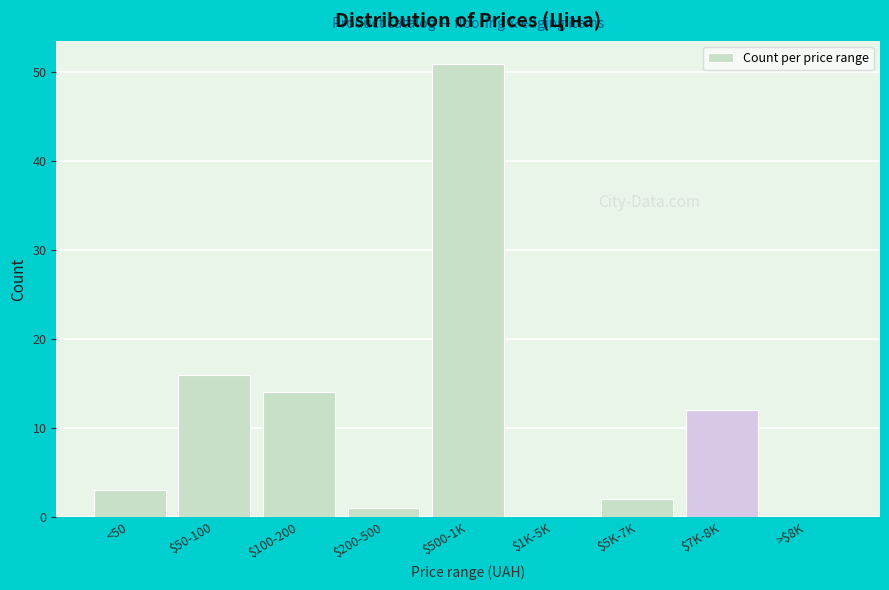

The chart shows a value of 5 at $100-200. True or false?

False